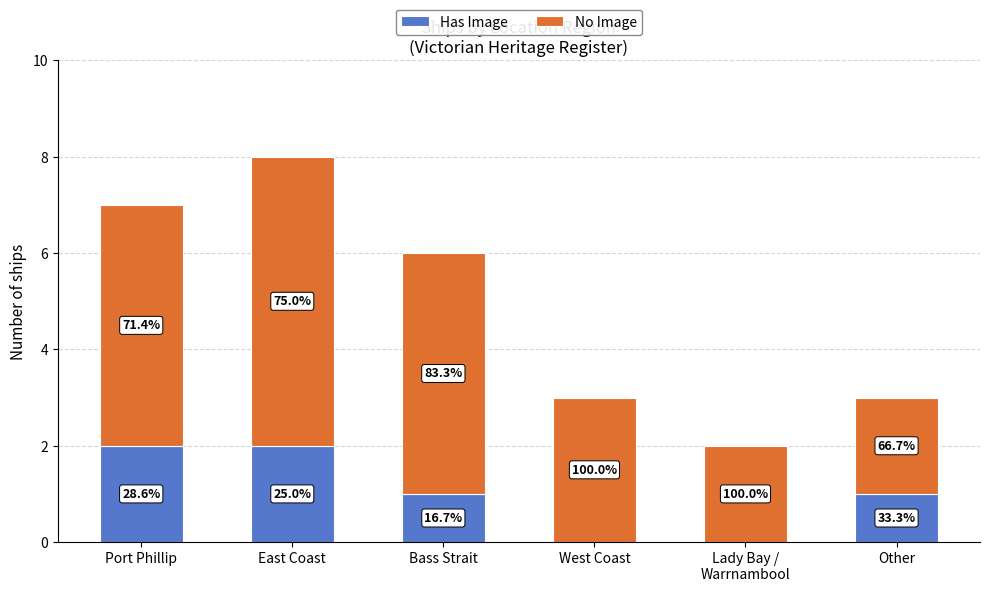

Are the bars grouped side by side (vs. stacked)?

No